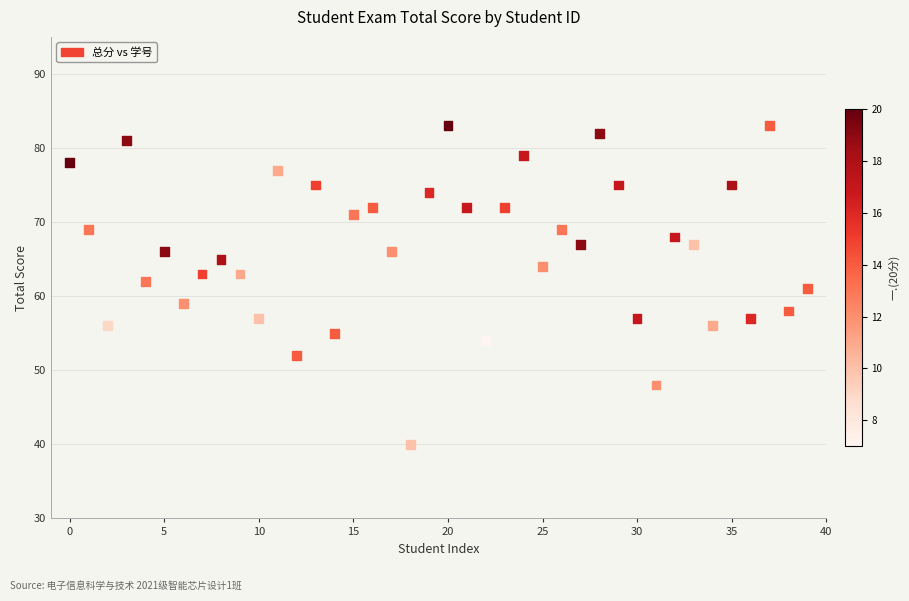

What is the range of Y values (max minus min)?

43